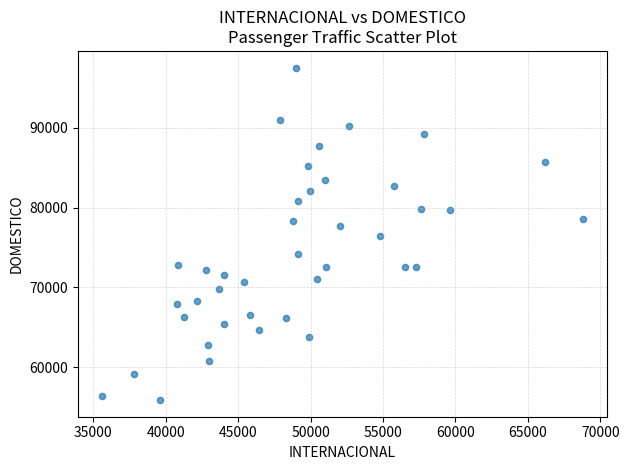

What is the range of X values (max minus min)?

33176